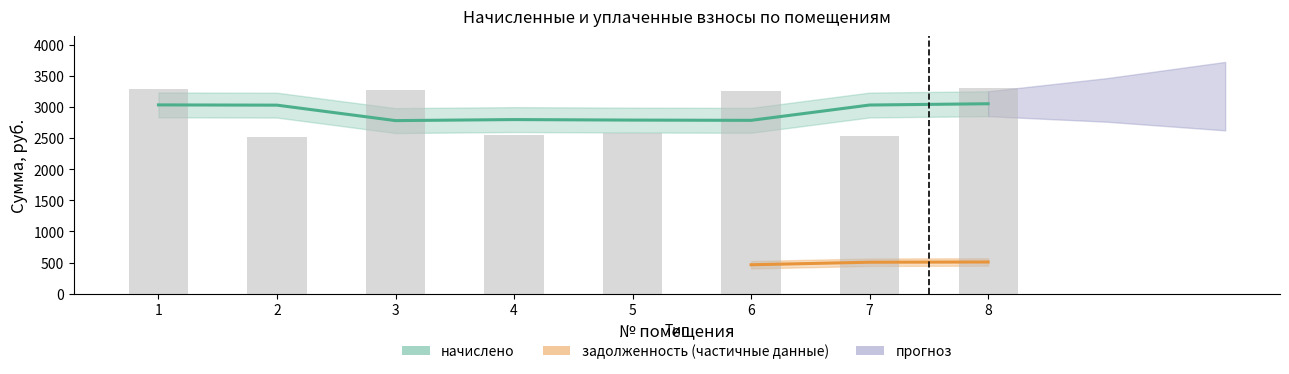

What is the minimum value shown in the chart?

2780.5